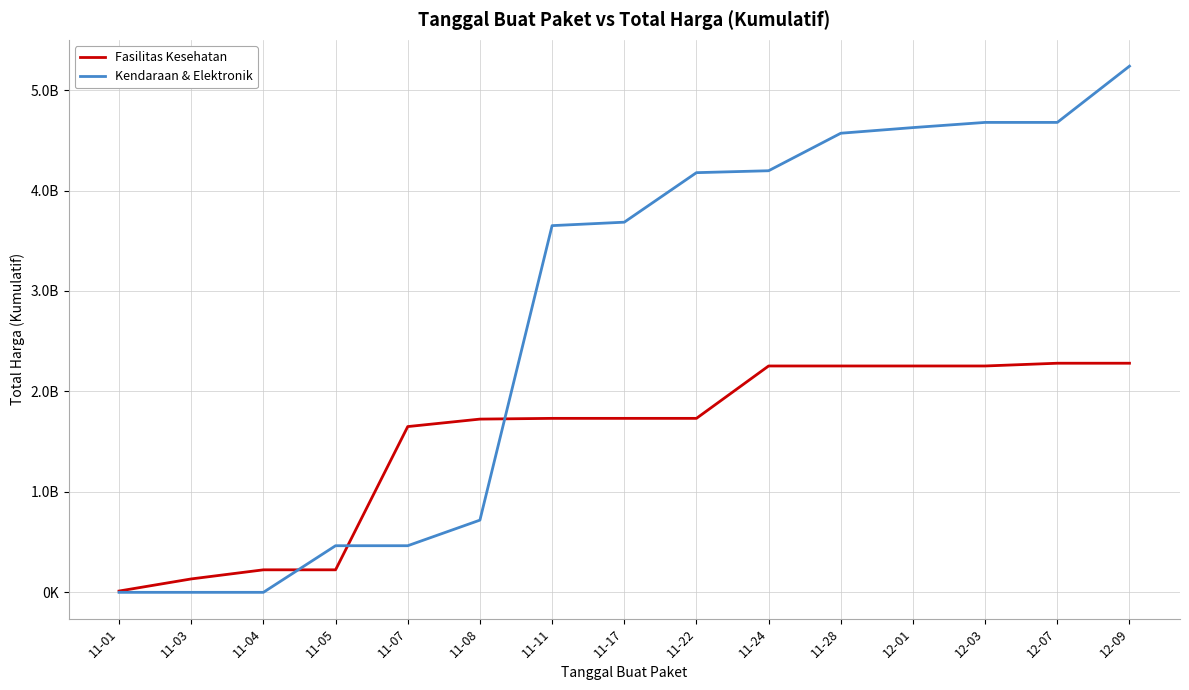

Read the Fasilitas Kesehatan value at 11-11.

1731765985